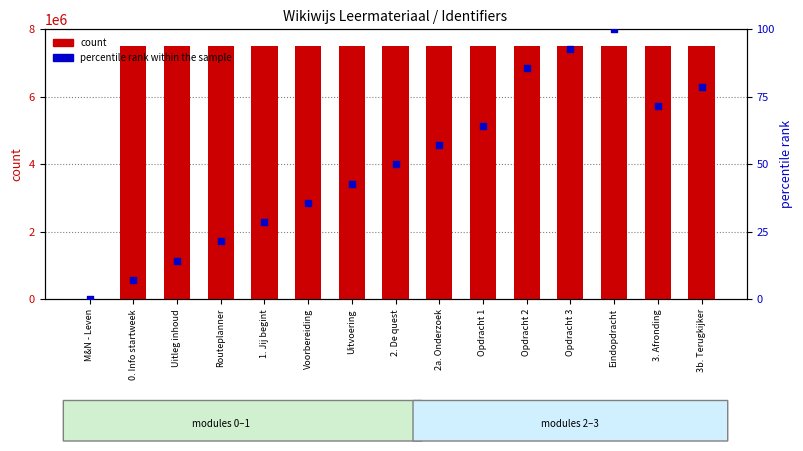

What are all the series names shown in the legend?

count, percentile rank within the sample